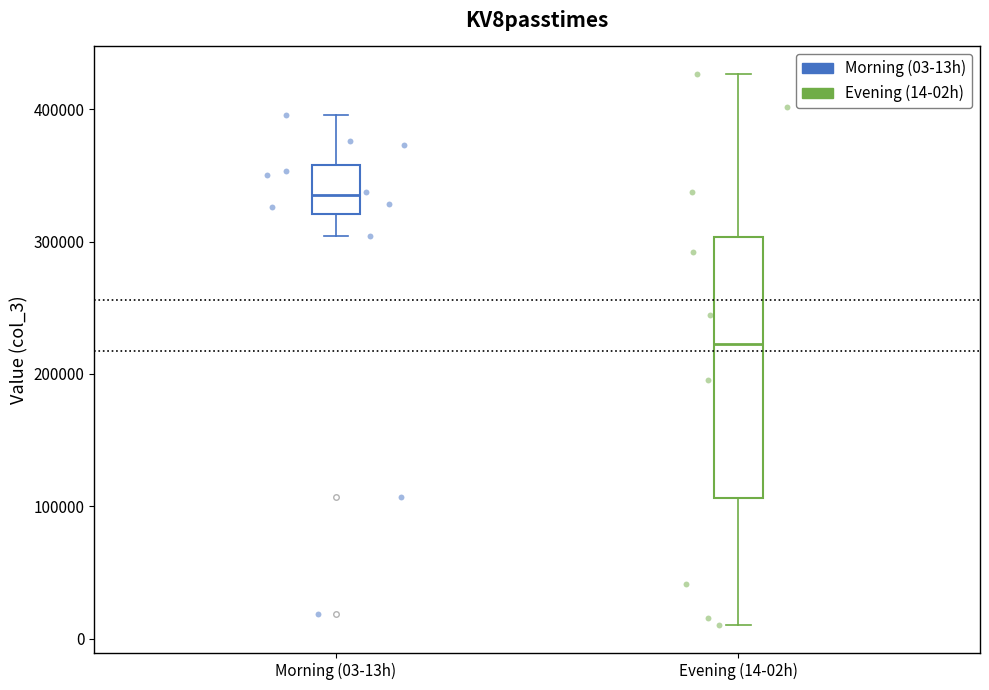

Which box has the lowest median line?

Evening (14-02h)